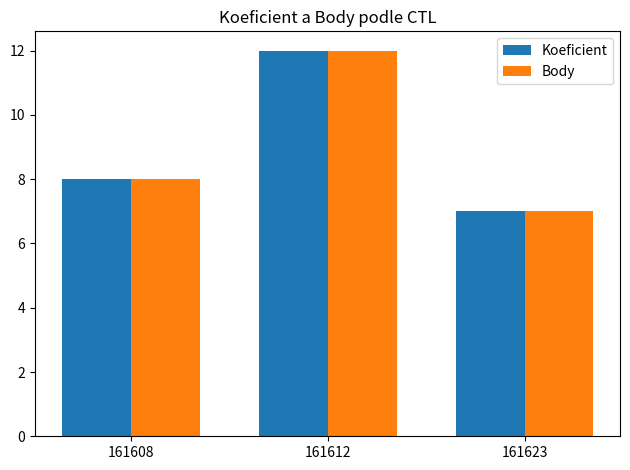

How many bars are there in each group?

2